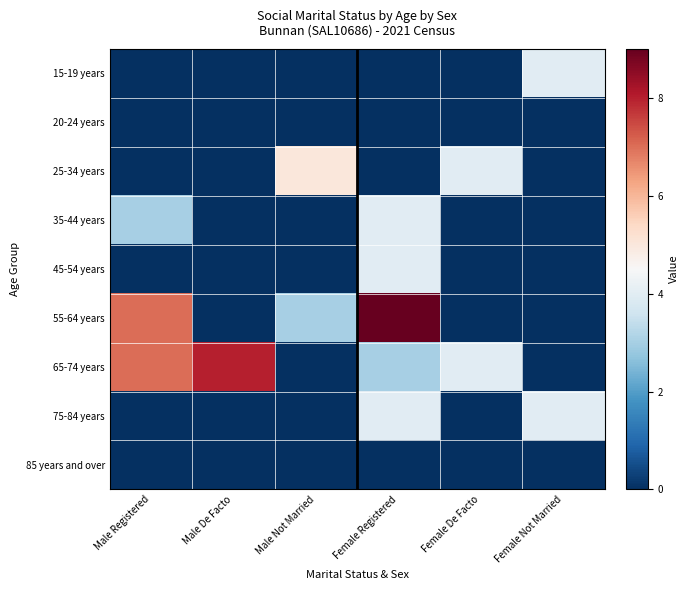

How many series are shown in this chart?

9